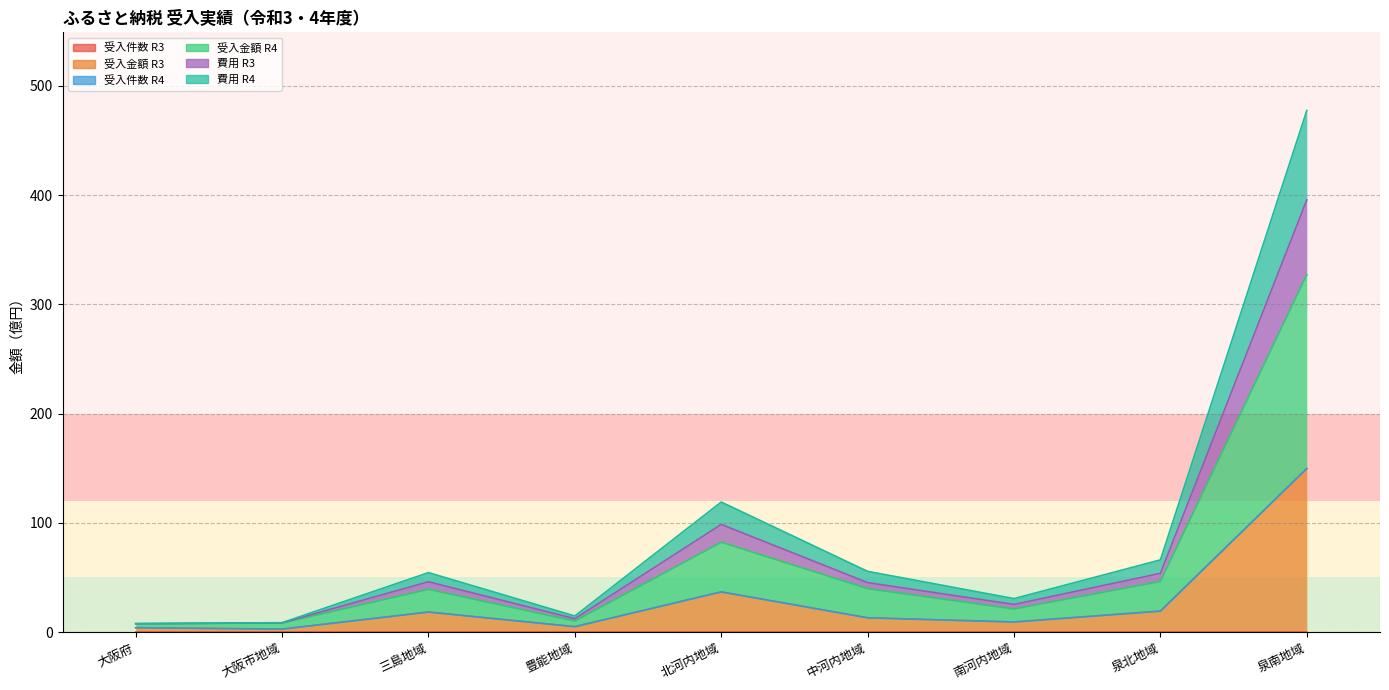

At how many categories does at least one series exceed 346?

1